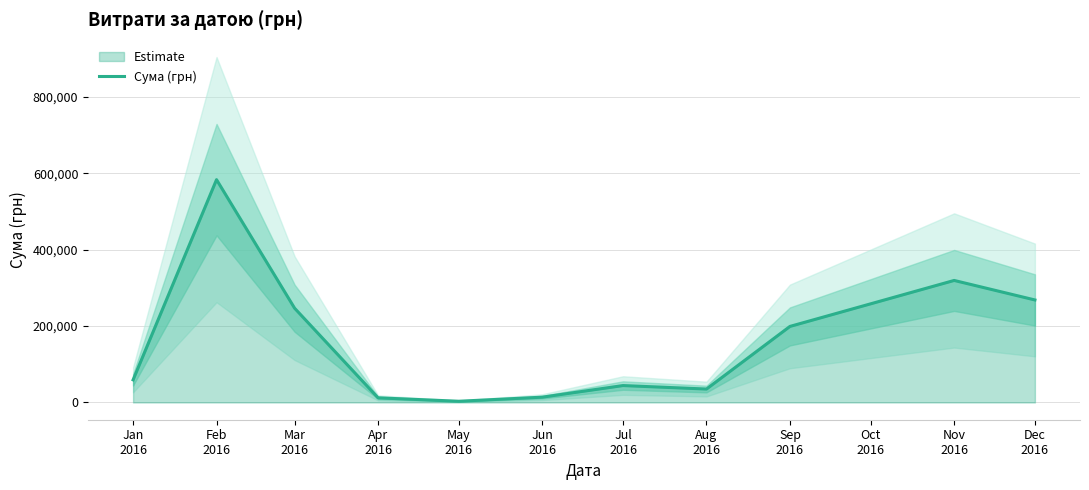

What is the greatest value displayed?

583556.1